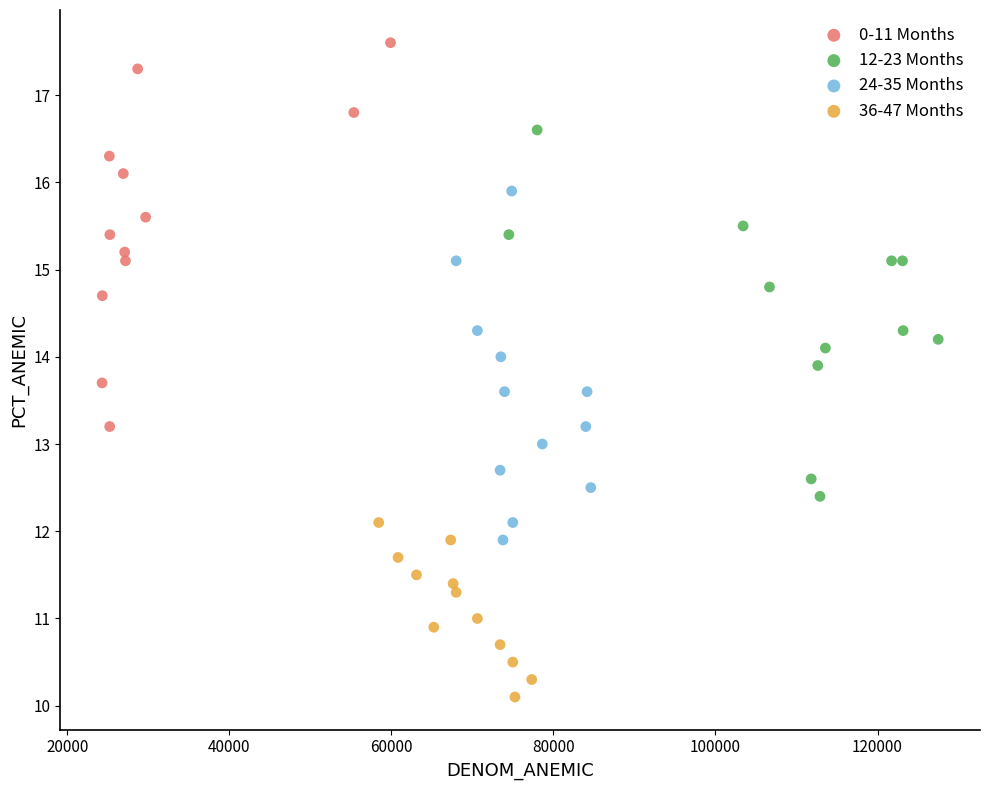

Which series contains the highest Y value?

0-11 Months